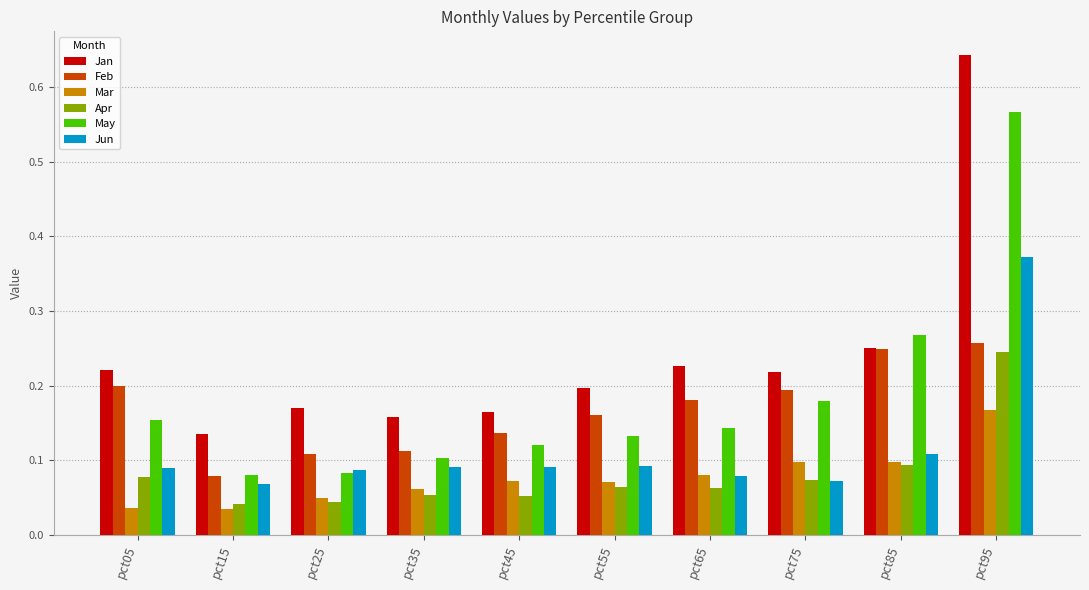

Count the May values in the range 0 to 1.

10